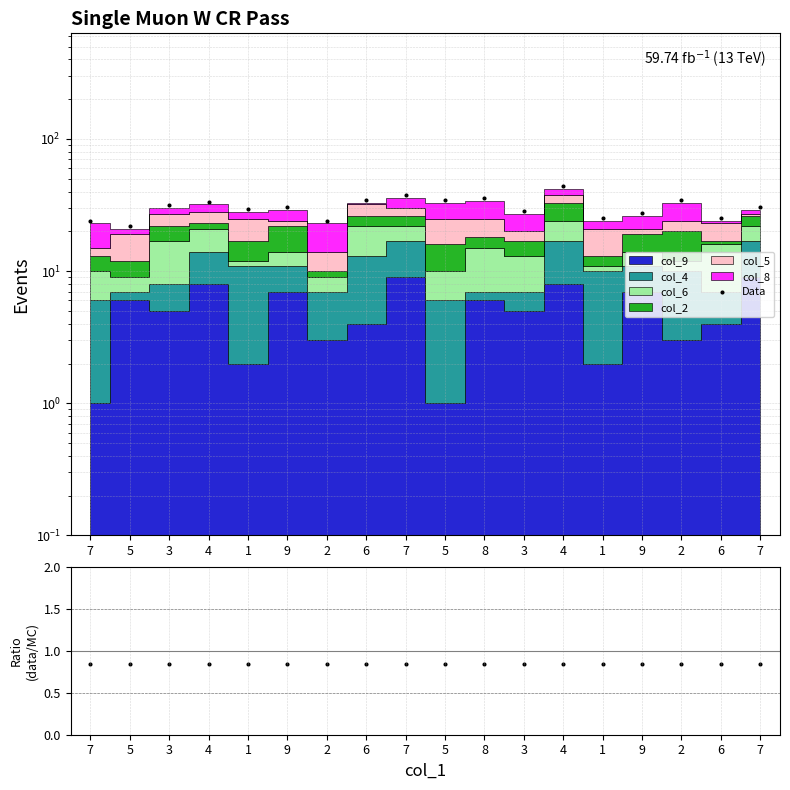

Which series has the largest total across all categories?

Data